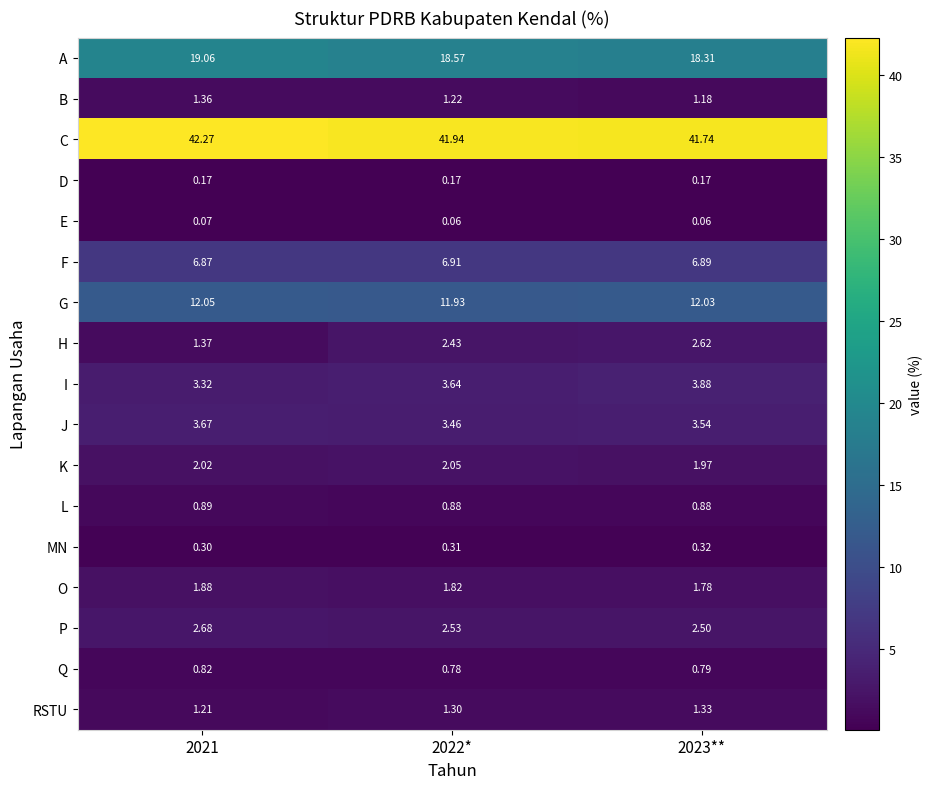

List the series in order of their peak value, lowest first.

E, D, MN, Q, L, RSTU, B, O, K, H, P, J, I, F, G, A, C